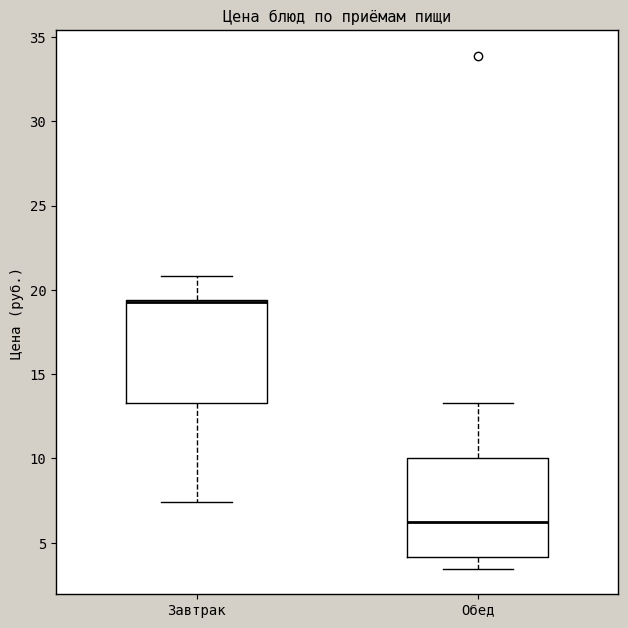

Reading left to right, read every box against the y-axis: the position of its median line, the range the box covers, and the ends of its whiskers. The values are not printed on the chart, so give them approximately, as read against the axis.

Завтрак: median 19.5 (drawn on the box's upper edge), box 13.5 to 19.5, whiskers 7.5 to 21.0
Обед: median 6.0, box 4.0 to 10.0, whiskers 3.5 to 13.5